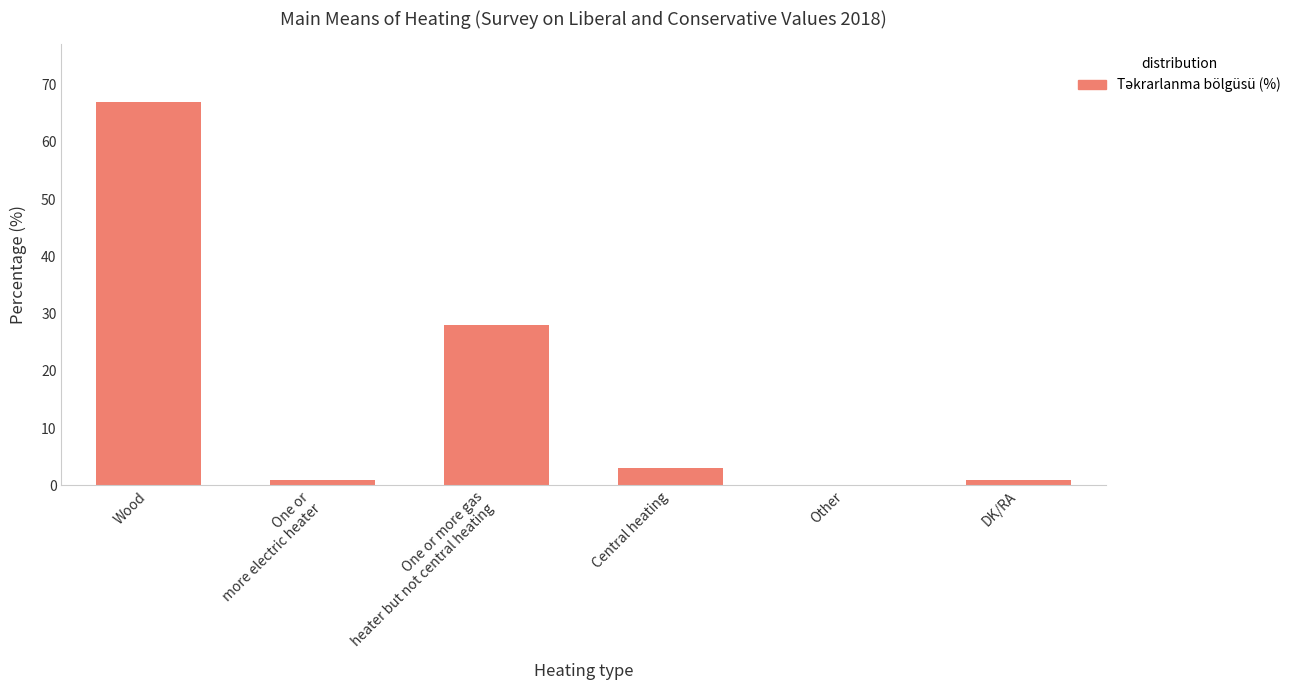

What is the greatest value displayed?

67